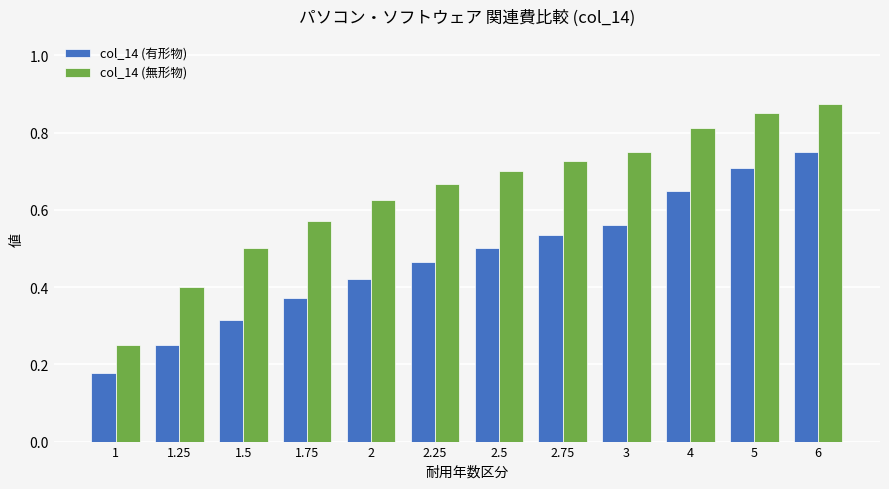

What is the sum of all col_14 (有形物) values?

5.7